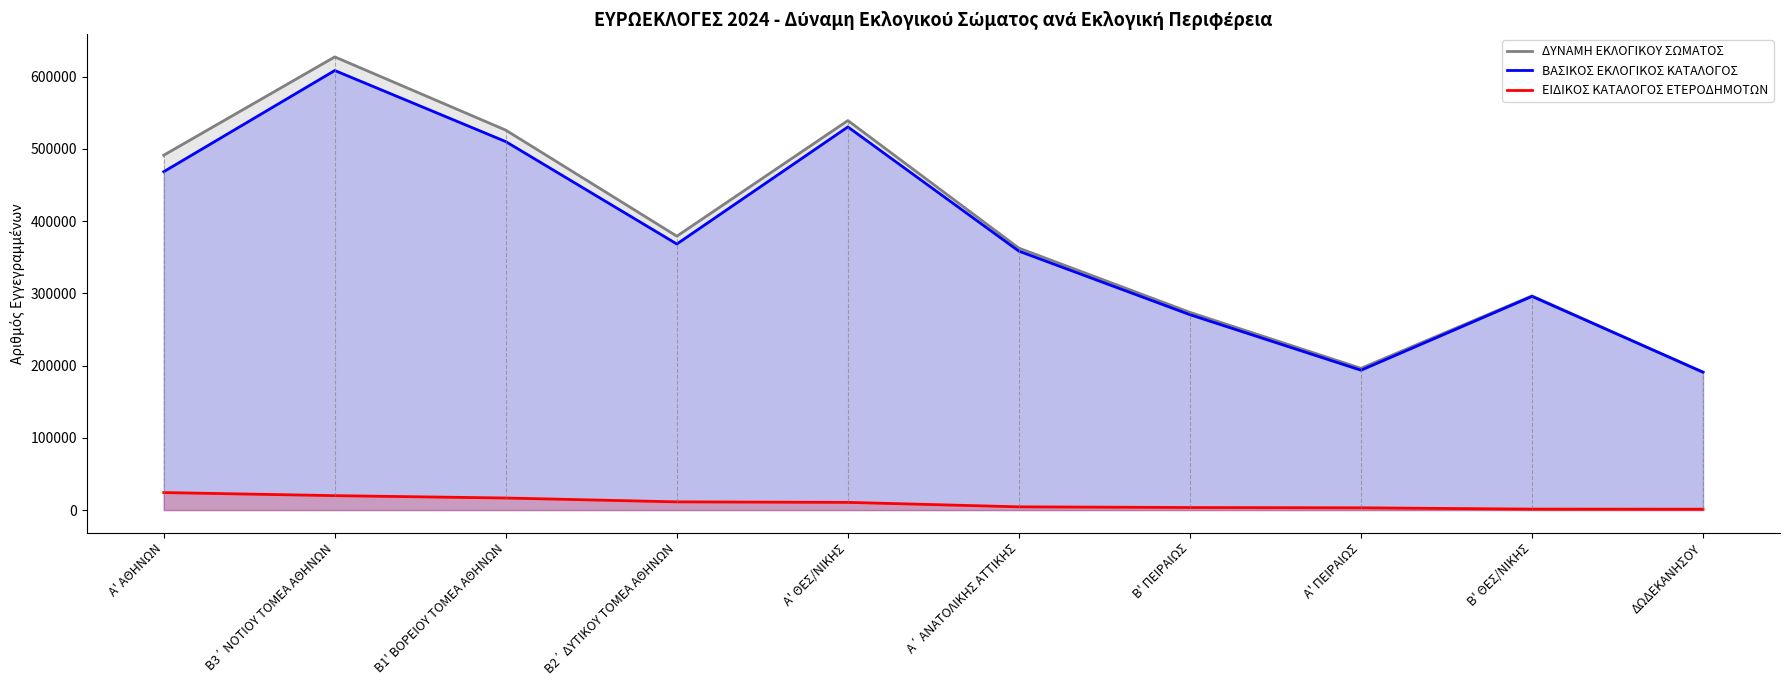

What is the difference between the maximum and second lowest values in the ΒΑΣΙΚΟΣ ΕΚΛΟΓΙΚΟΣ ΚΑΤΑΛΟΓΟΣ series?

414784